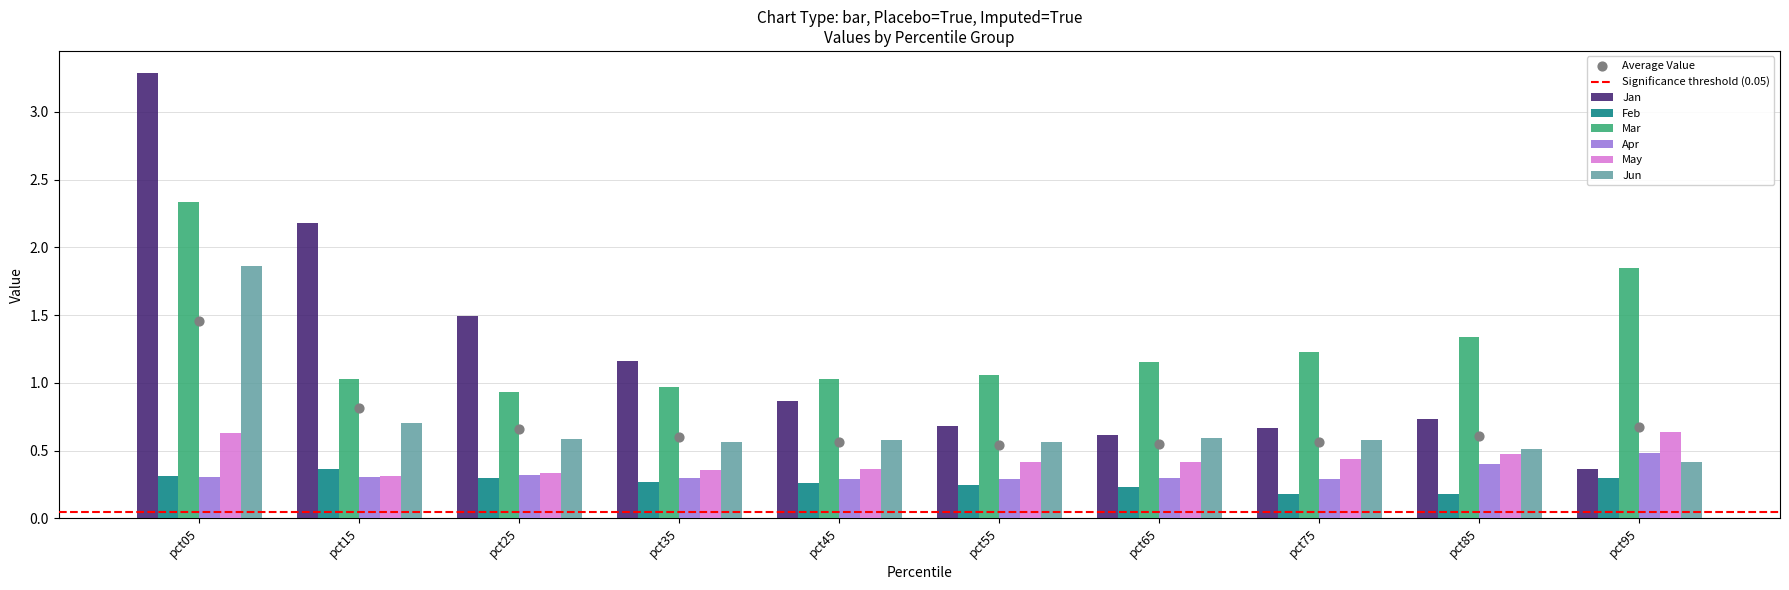

Which series contains the highest Y value?

Jan